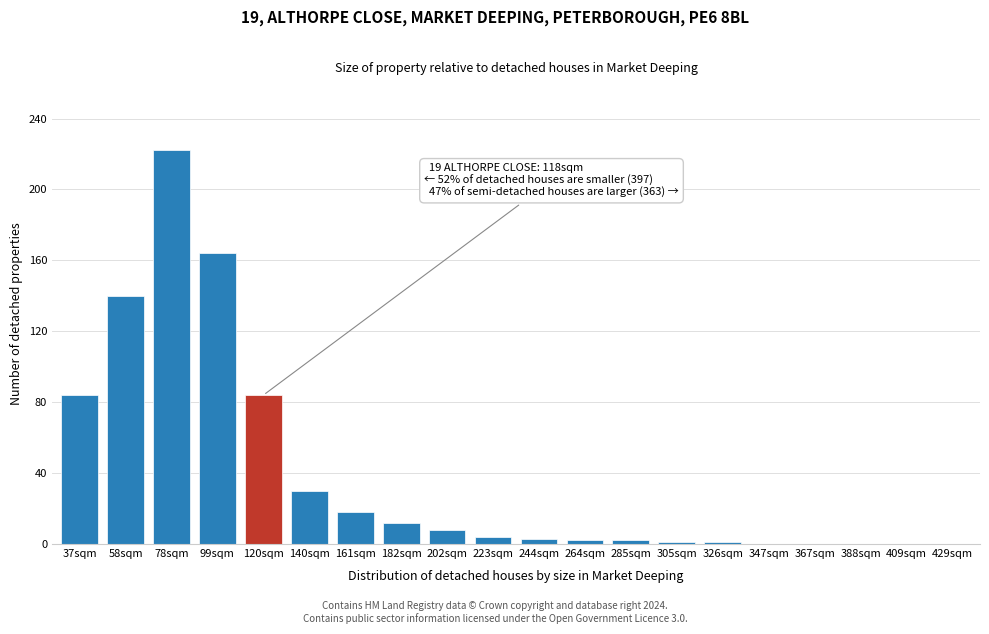

At which category does the chart reach its peak across all series?

78sqm